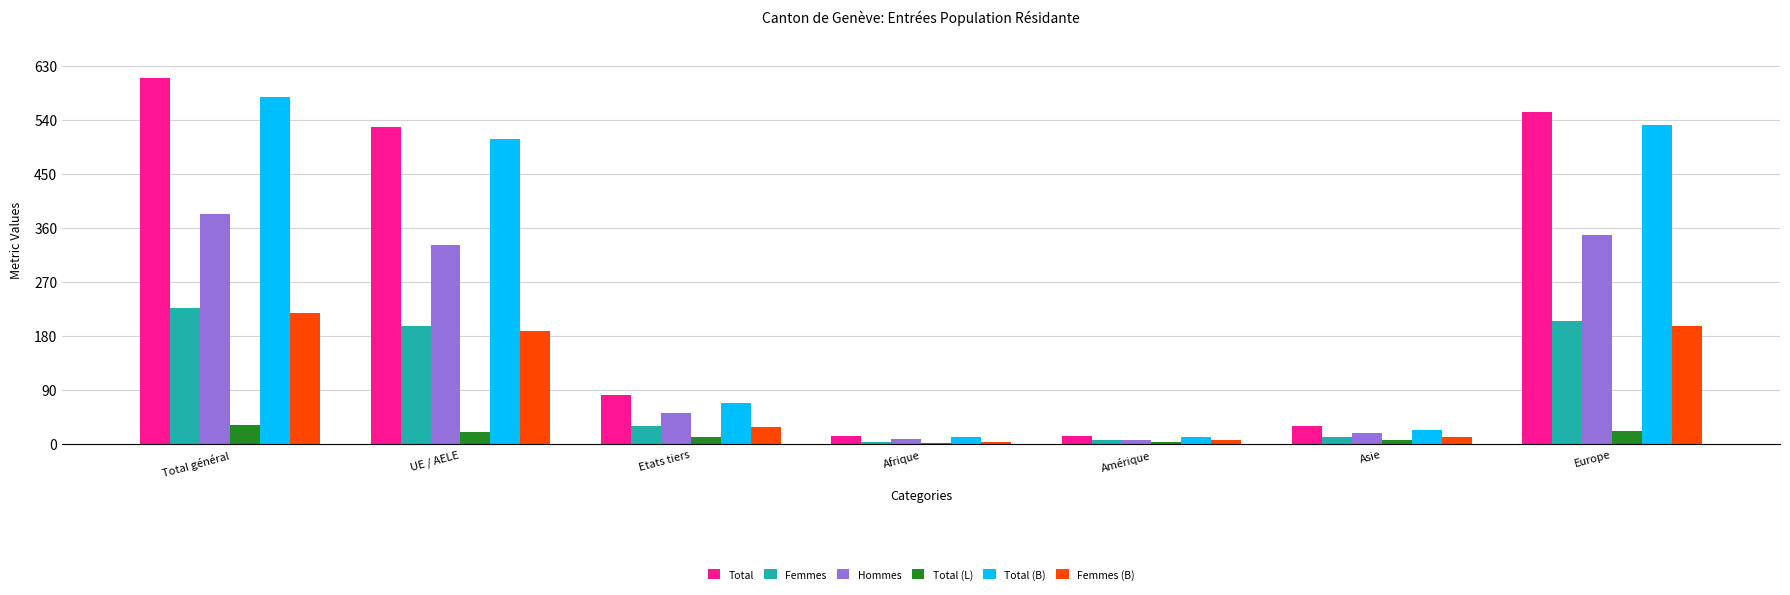

What is the sum of all Femmes values?

681